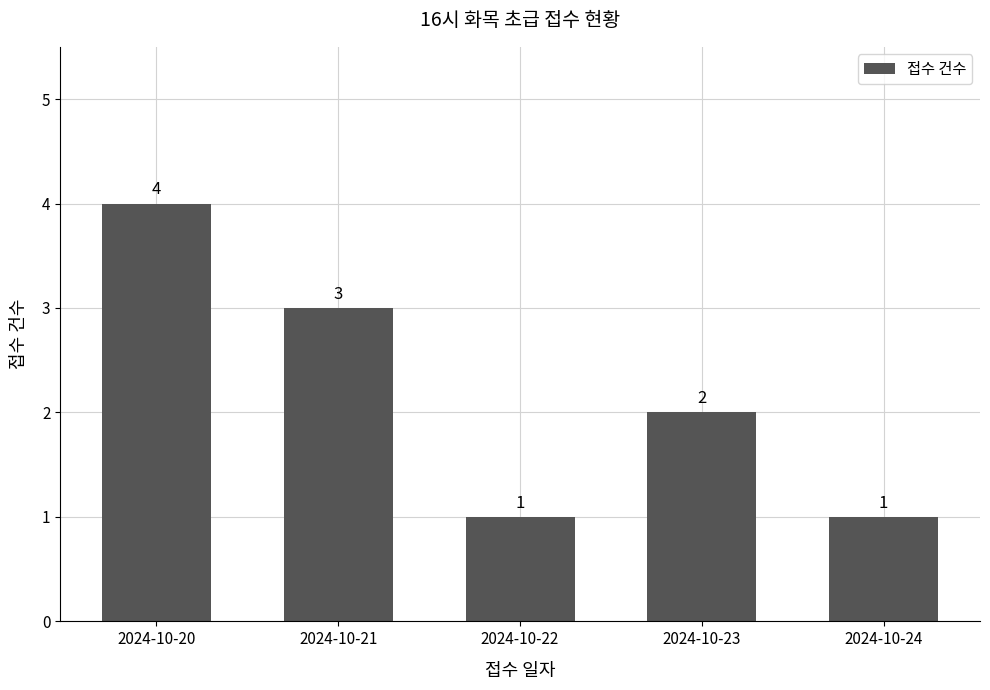

What is the value of the 2nd bar from the left?

3